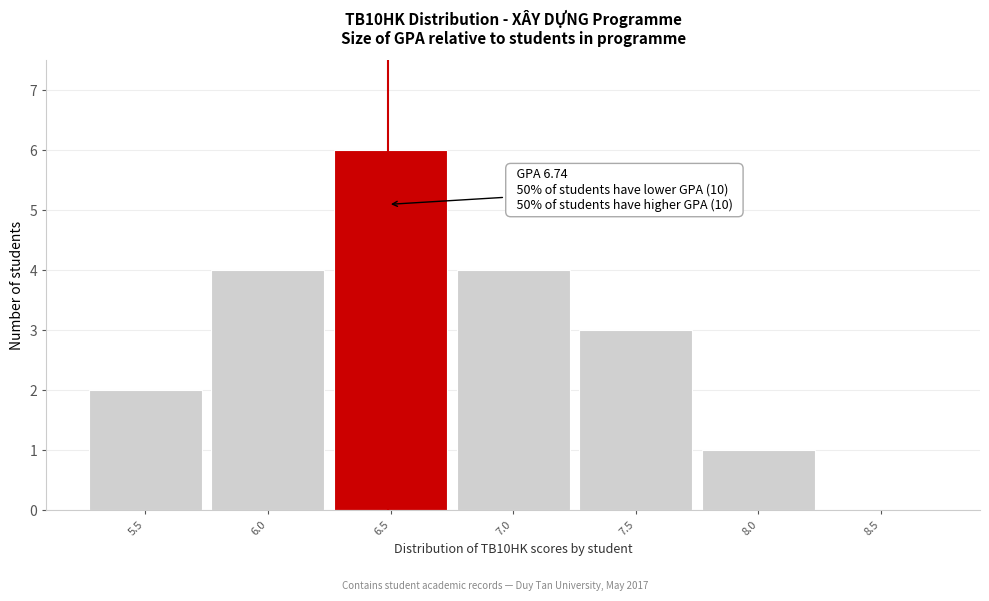

Reading left to right, extract all data points from this chart.

5.5=2	6.0=4	6.5=6	7.0=4	7.5=3	8.0=1	8.5=0